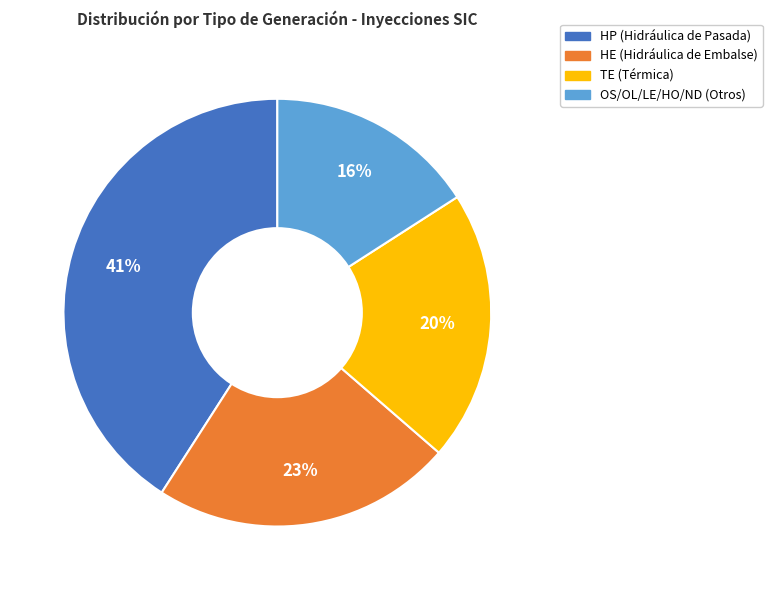

Is there a majority slice in this chart?

No